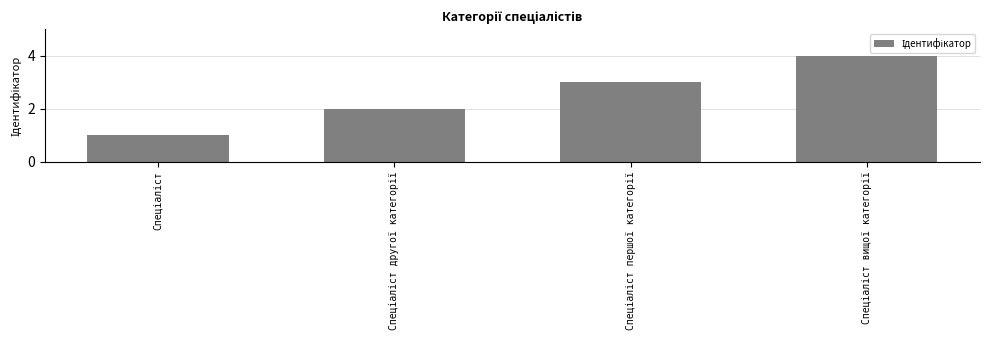

What is the greatest value displayed?

4